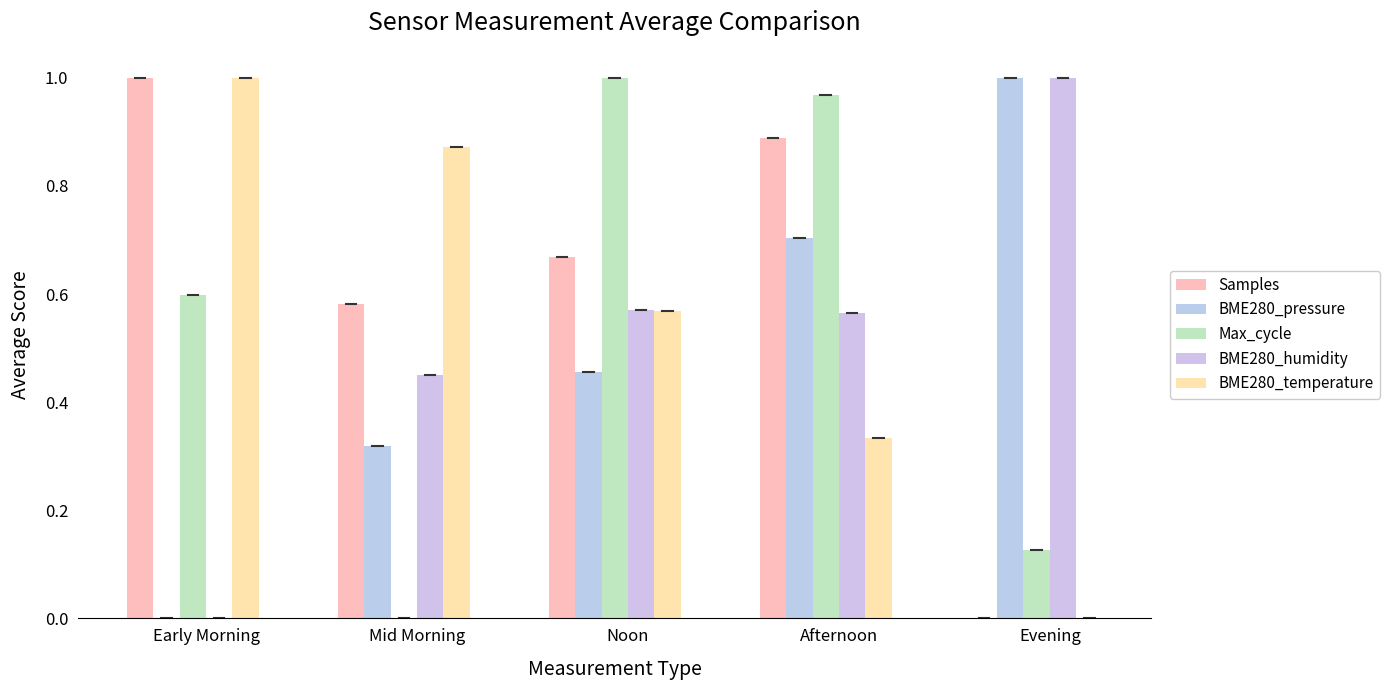

What is the label of the 5th bar from the left?

Evening